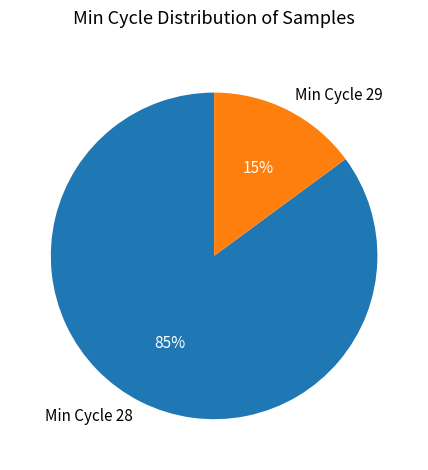

Is the sum of Min Cycle 29 and Min Cycle 28 greater than half?

Yes